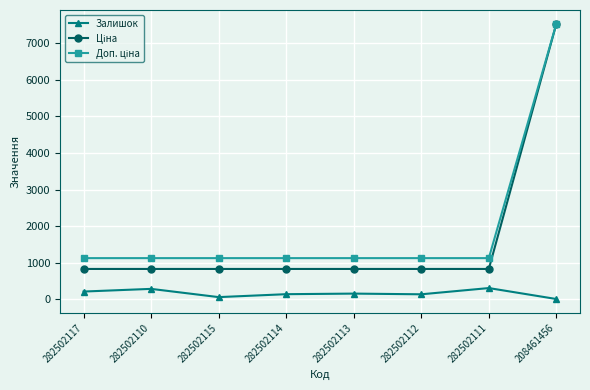

Is this an area chart (filled region under the line)?

No